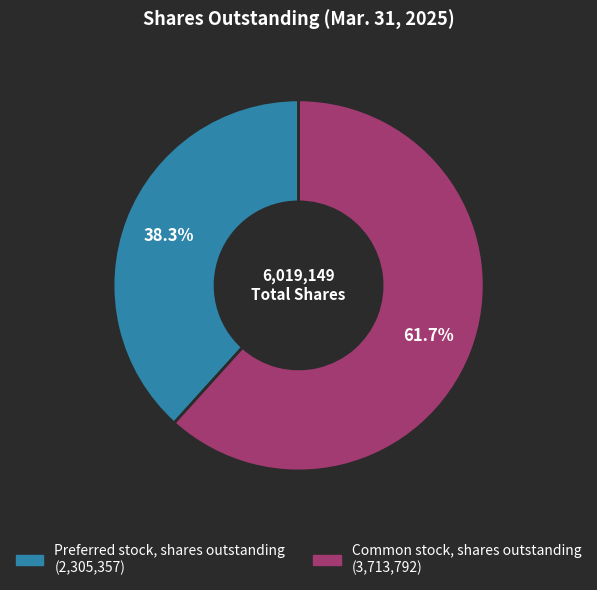

What is the majority slice?

Common stock, shares outstanding